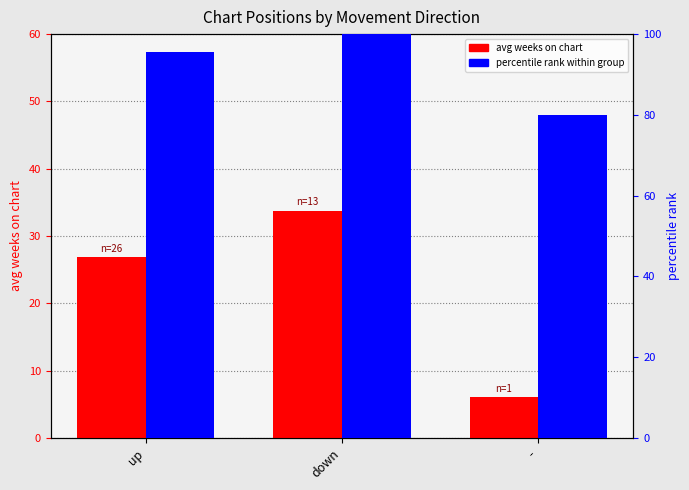

List the series in order of their overall mean, lowest first.

avg weeks on chart, percentile rank within group